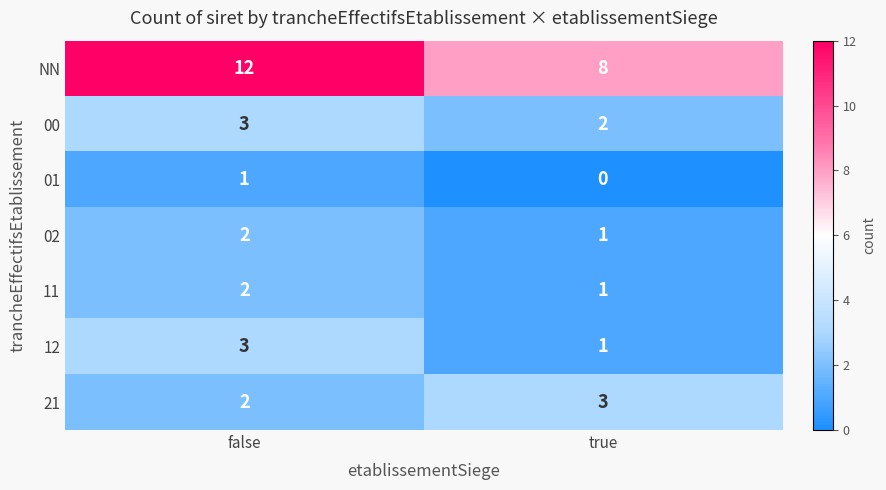

How many distinct data groups are displayed?

7